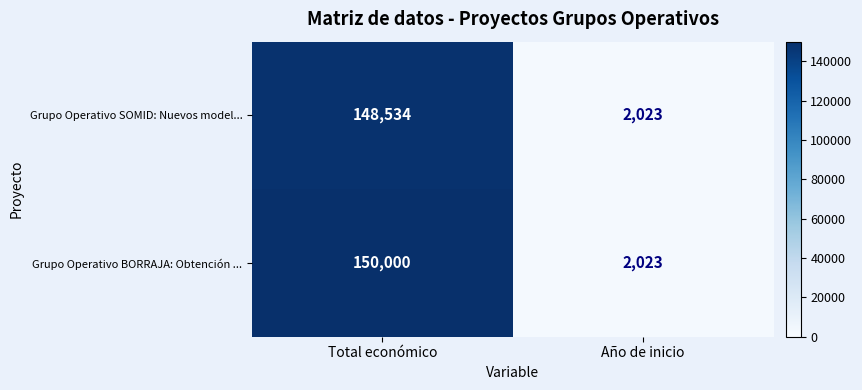

The Grupo Operativo BORRAJA: Obtención ... series shows 2023 at Año de inicio. True or false?

True